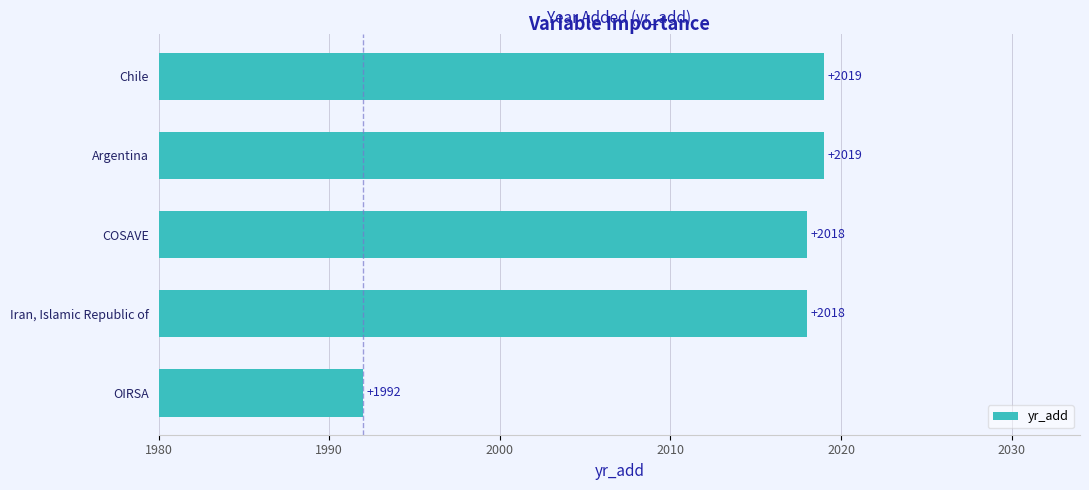

Where is the data nearest to the value 2005?

OIRSA